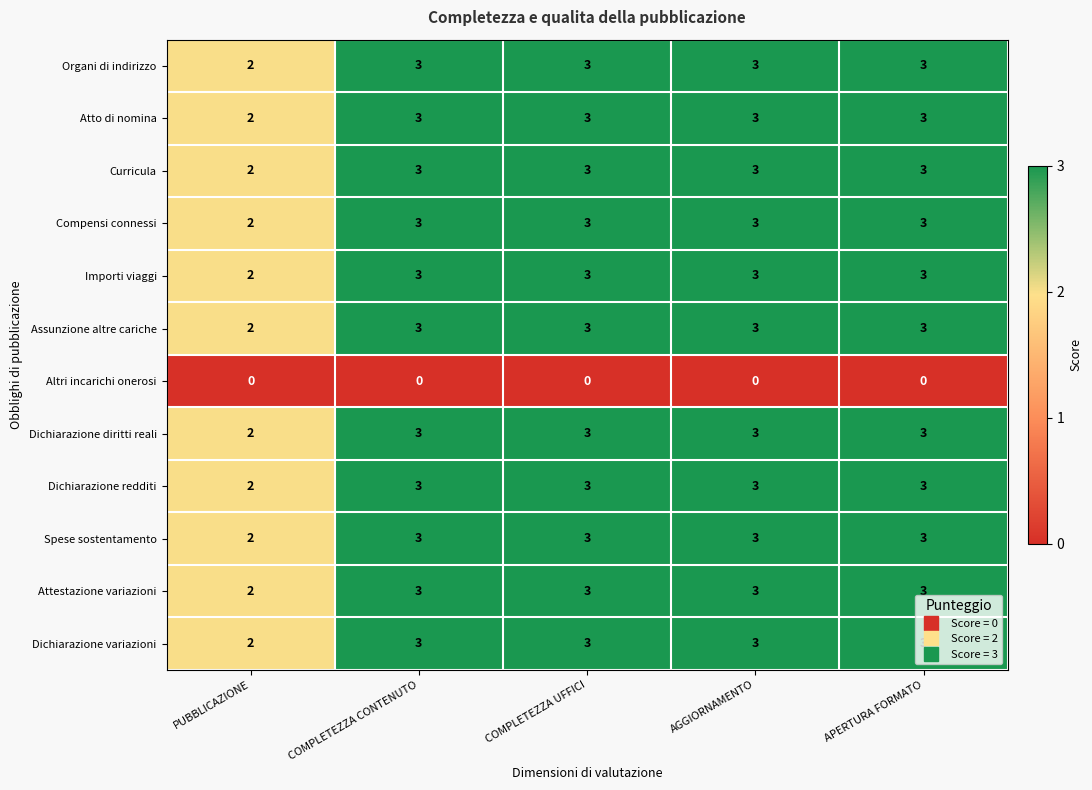

Is the value of Importi viaggi at PUBBLICAZIONE greater than the value of Attestazione variazioni at APERTURA FORMATO?

No